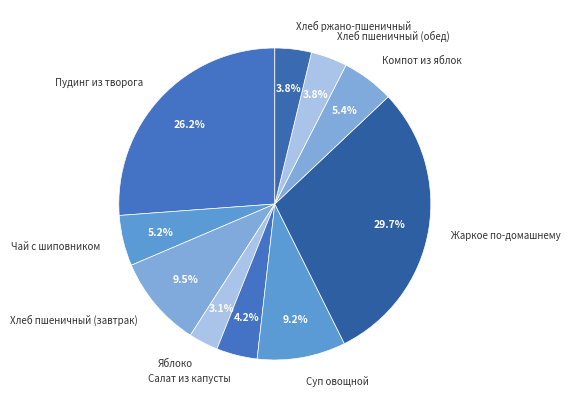

What is the largest slice in the pie chart?

Жаркое по-домашнему